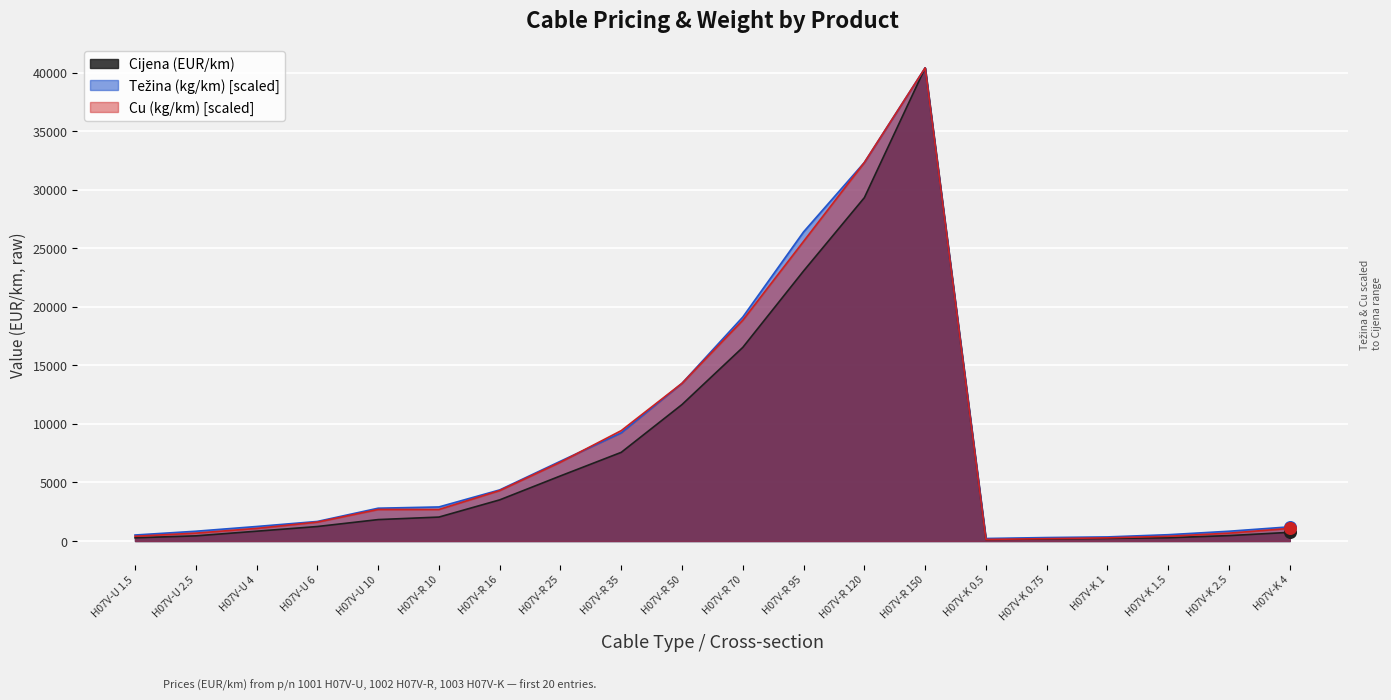

Which series contains the highest Y value?

Cijena (EUR/km)